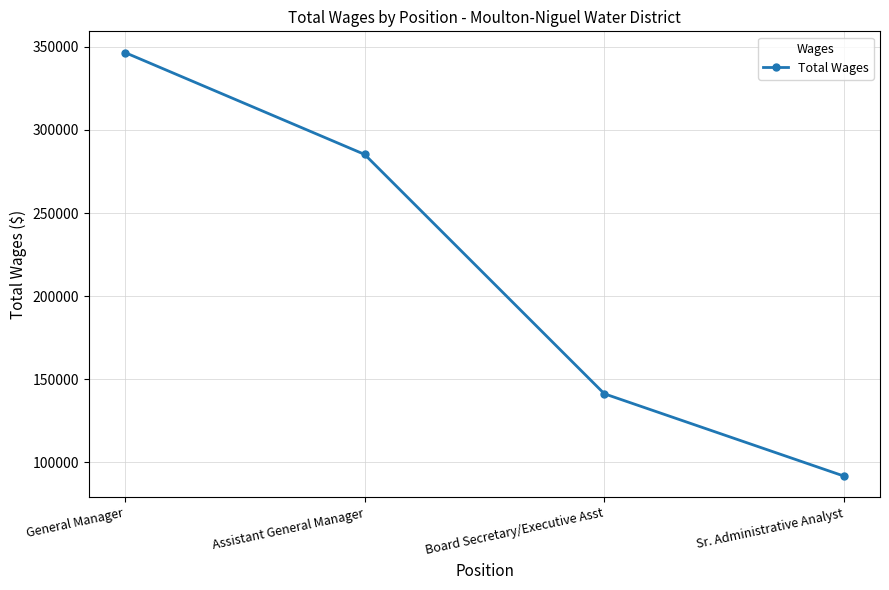

Approximately how many times larger is the value at Sr. Administrative Analyst compared to Board Secretary/Executive Asst?

0.6